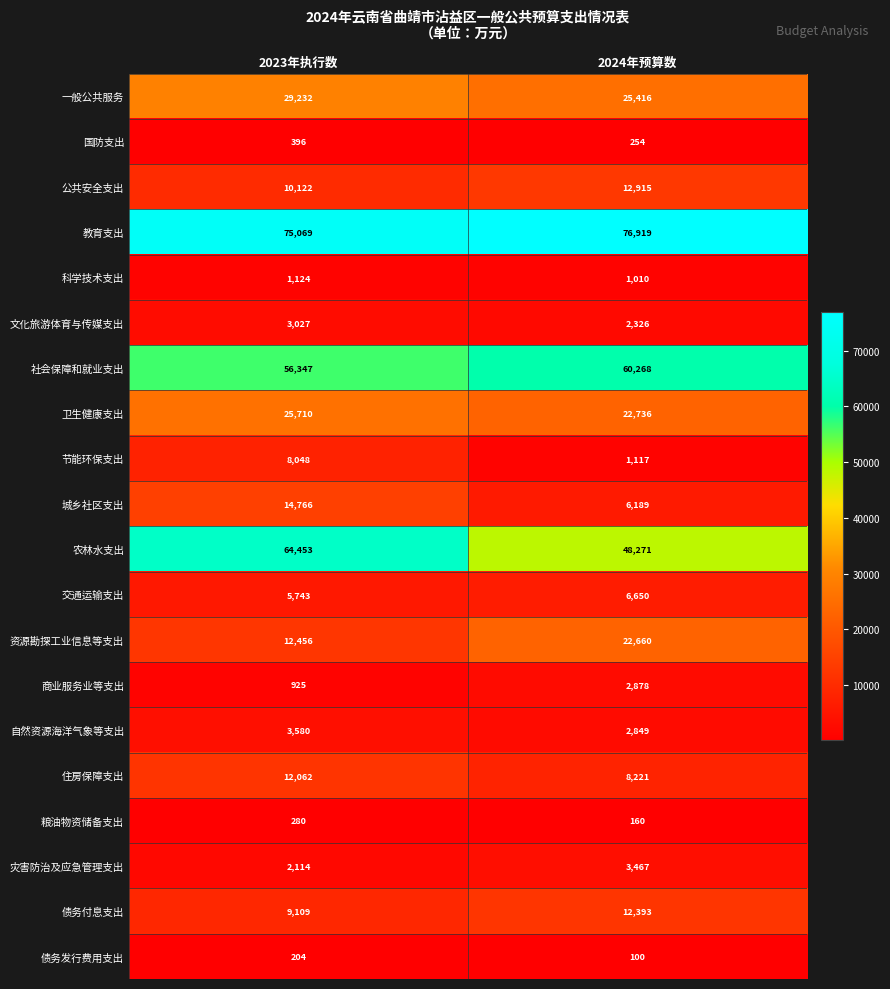

What is the difference between the maximum and minimum values in the 灾害防治及应急管理支出 series?

1353